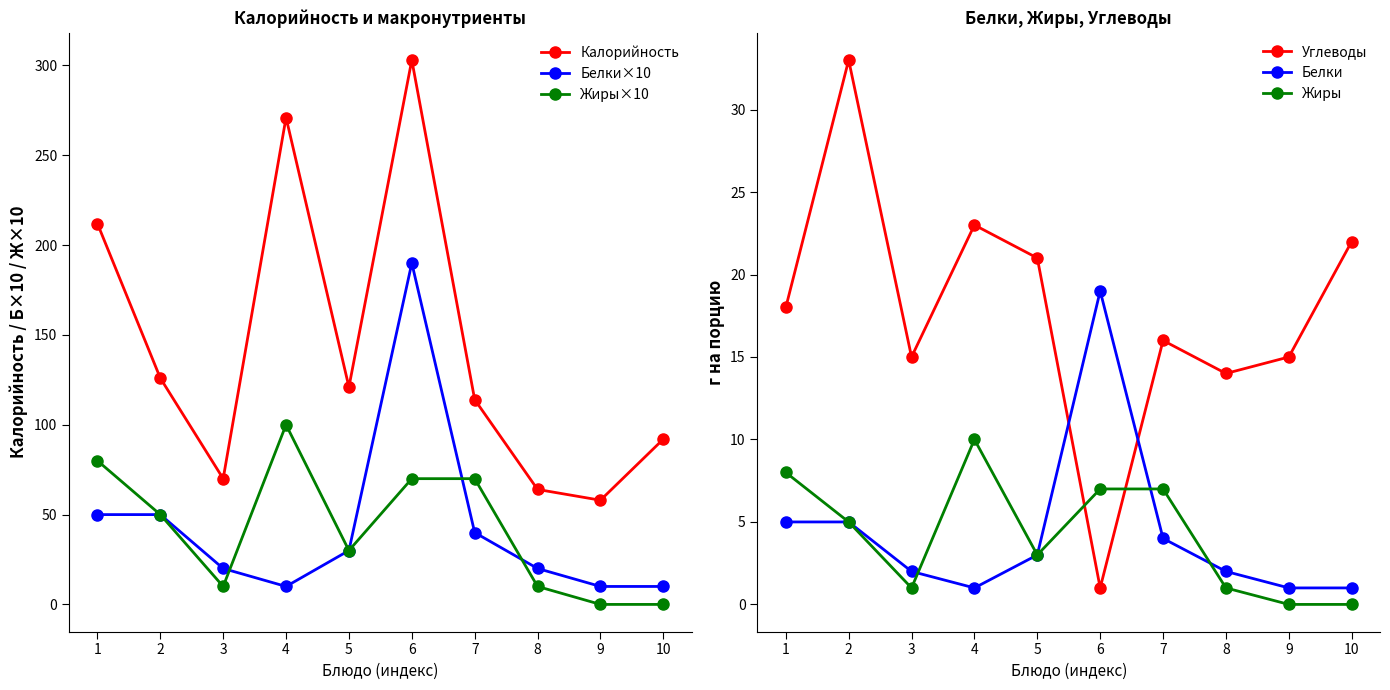

Is this an area chart (filled region under the line)?

No